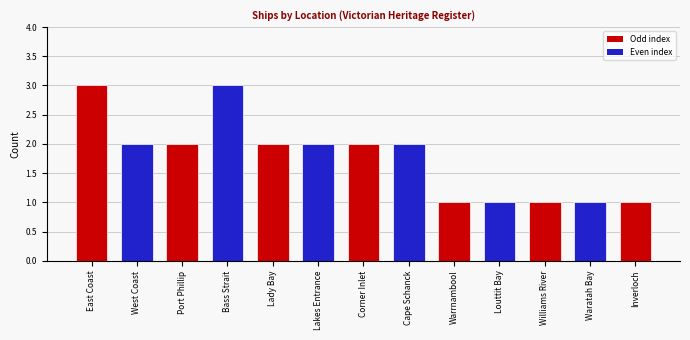

Which has a higher value, Lakes Entrance or Williams River?

Lakes Entrance